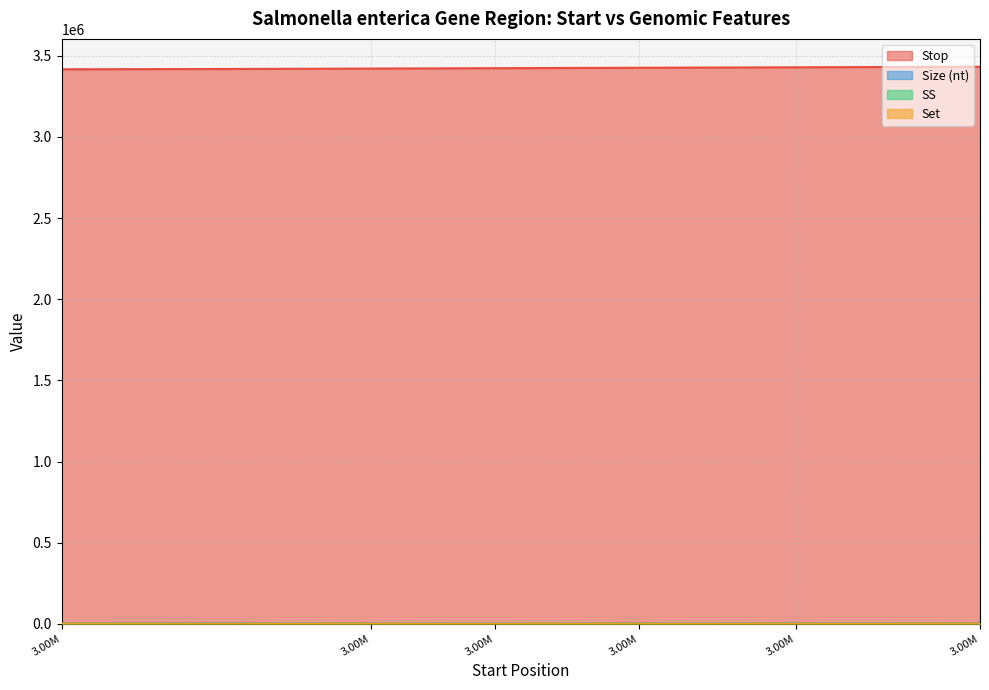

Is it true that Size (nt) equals 606.0 at 3427105?

True